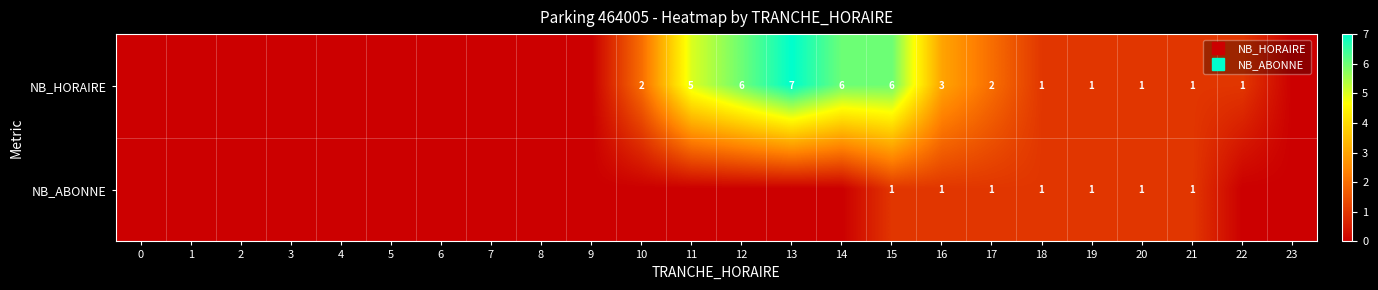

How many values in NB_ABONNE are above zero?

7